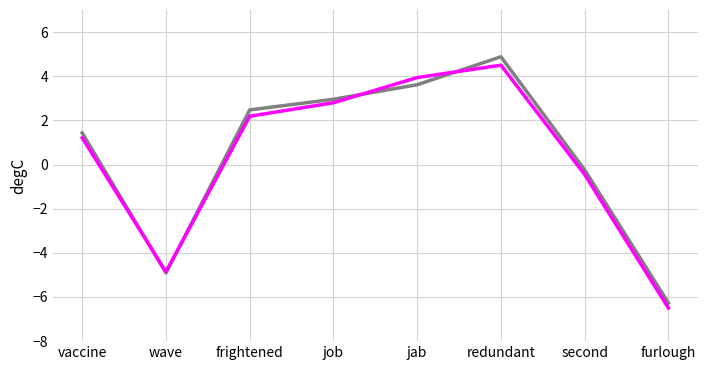

What position from the right is furlough?

1